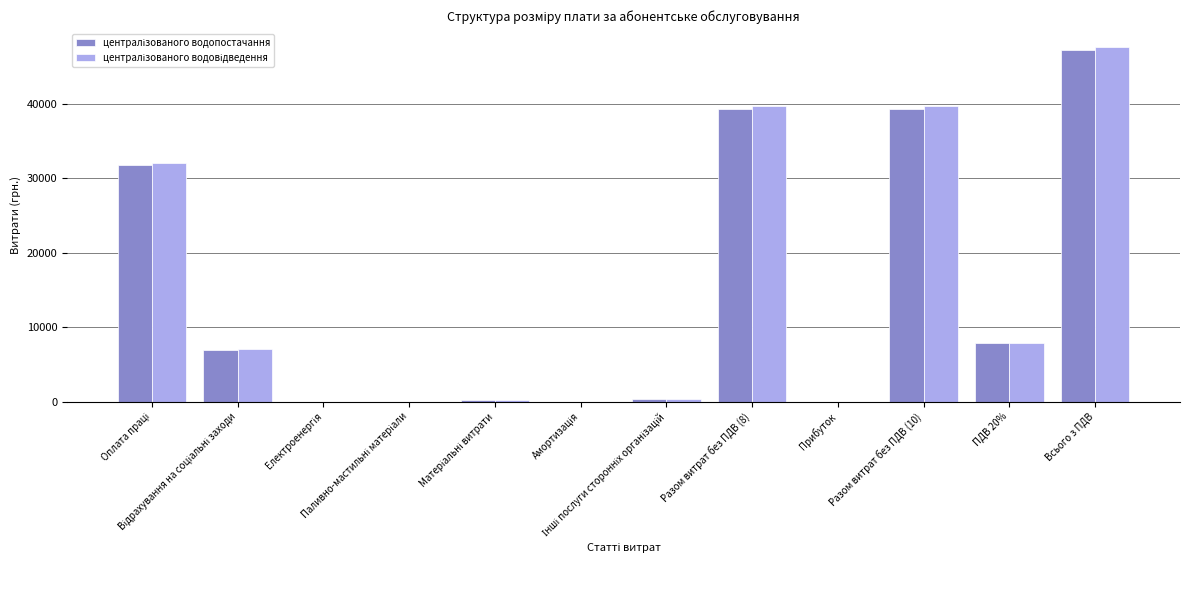

What is the value of the централізованого водопостачання bar at the 12th from the left?

47200.5